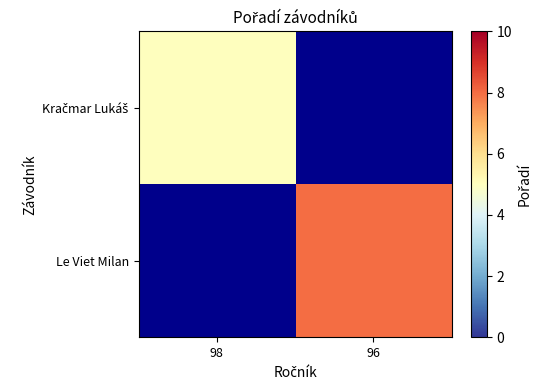

At how many categories does at least one series exceed 6?

1